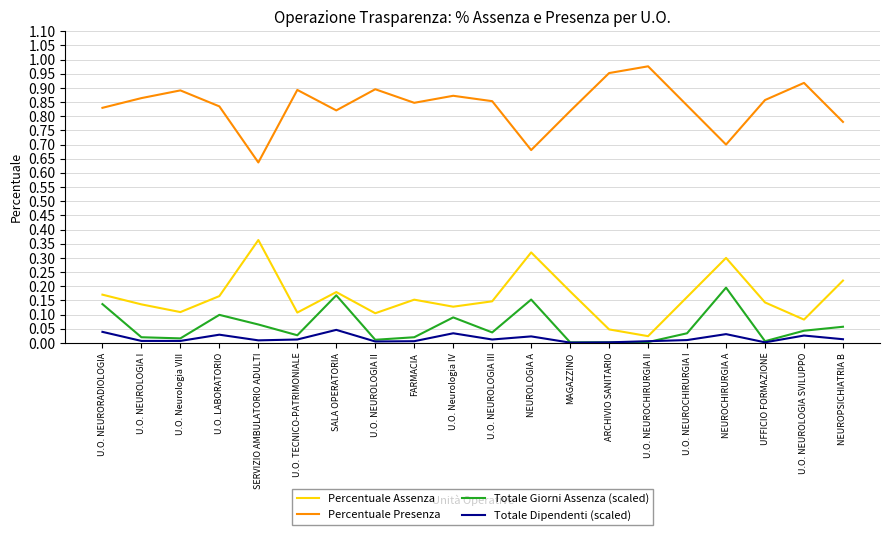

Does the chart display data point markers on the line(s)?

No